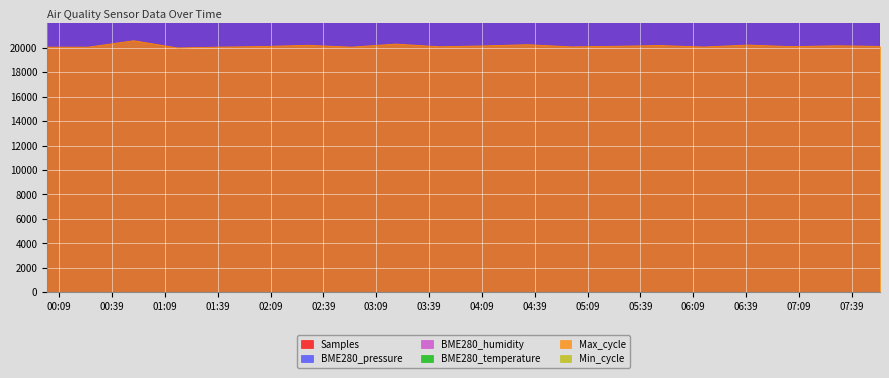

What is the value of the BME280_pressure point at the 17th from the left?

509475.0